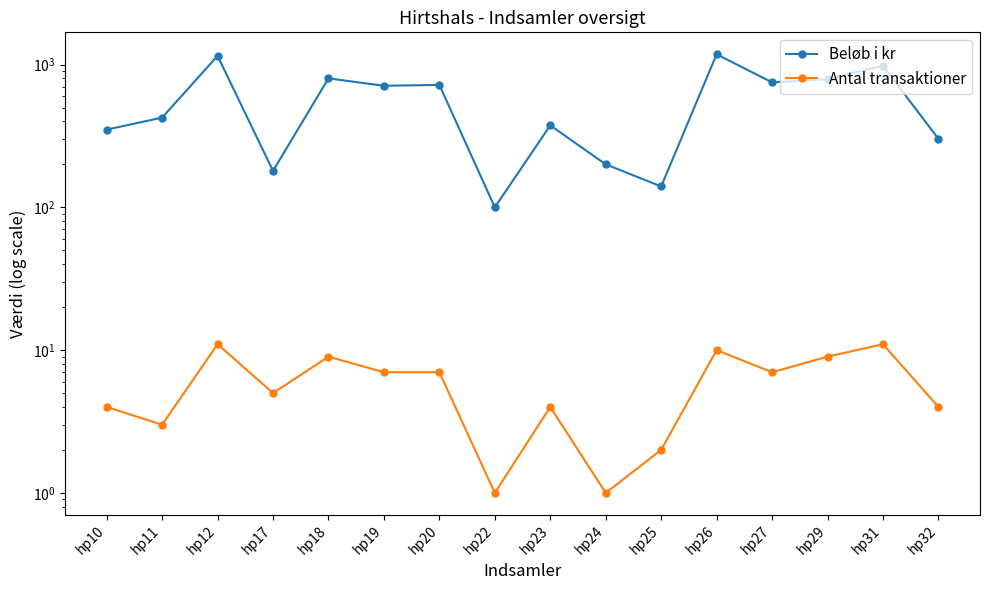

True or false: Beløb i kr and Antal transaktioner intersect in this chart.

False